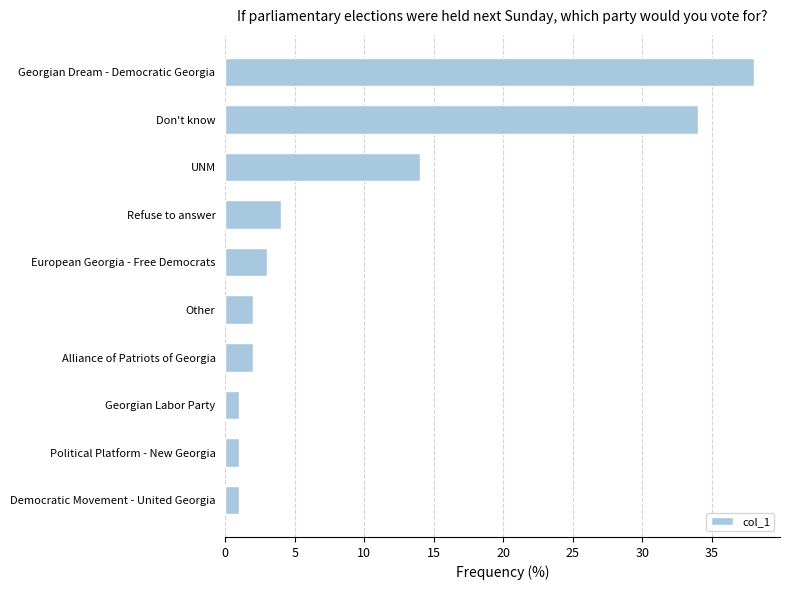

At which label is the value closest to 19?

UNM